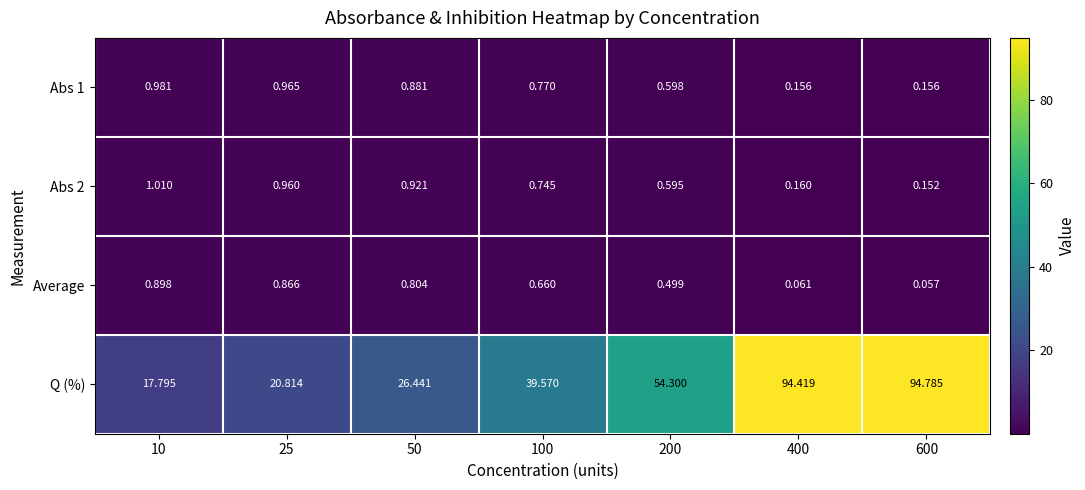

Is the value of Average at 10 greater than the value of Abs 2 at 600?

Yes